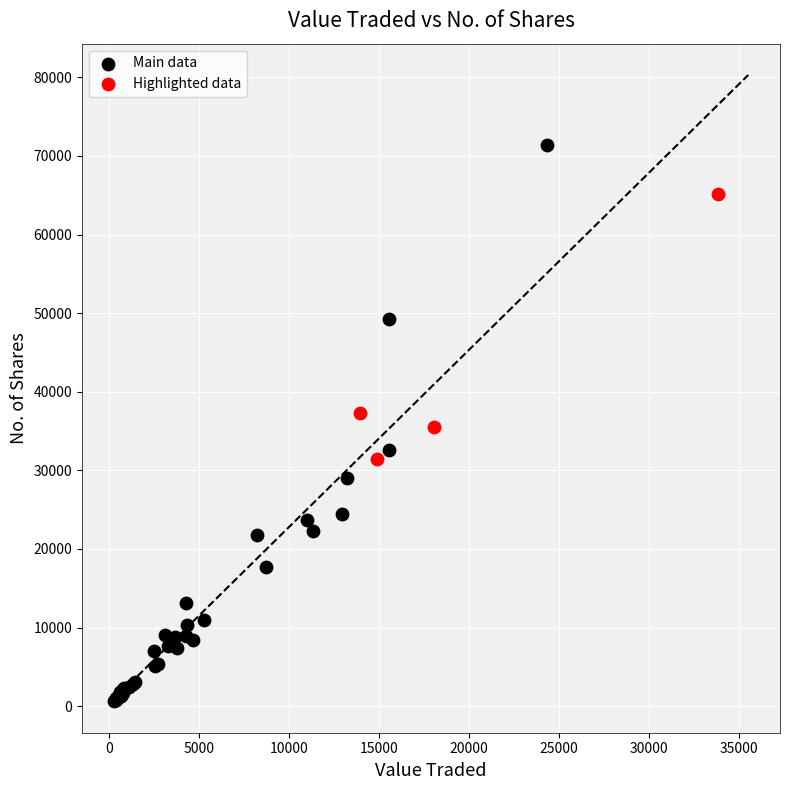

Which series has the largest Y range (max minus min)?

Main data